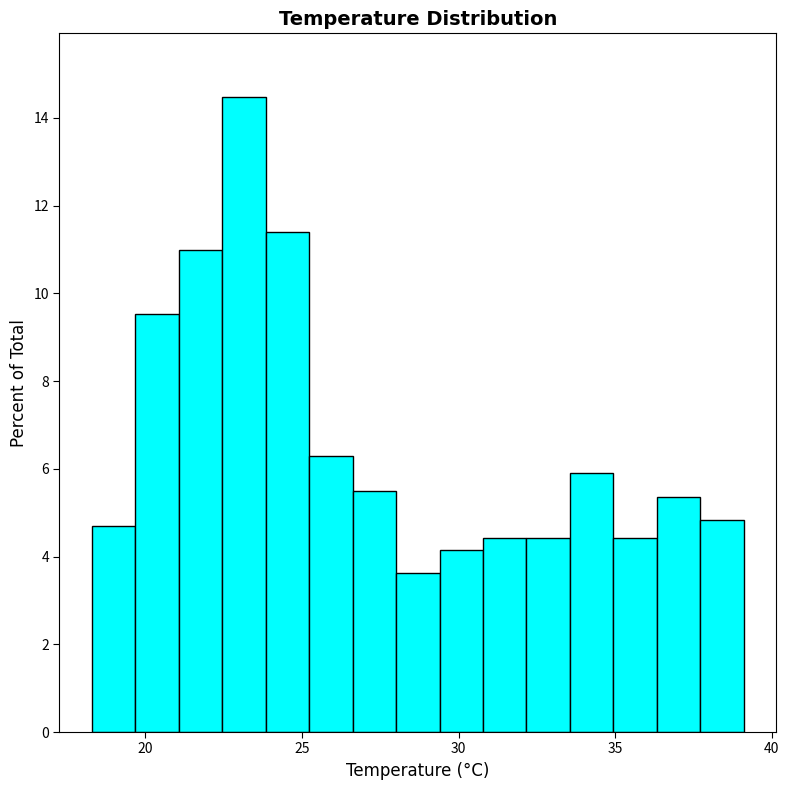

Read against the x-axis, roughly where is the centre of the tallest bar?

23.0